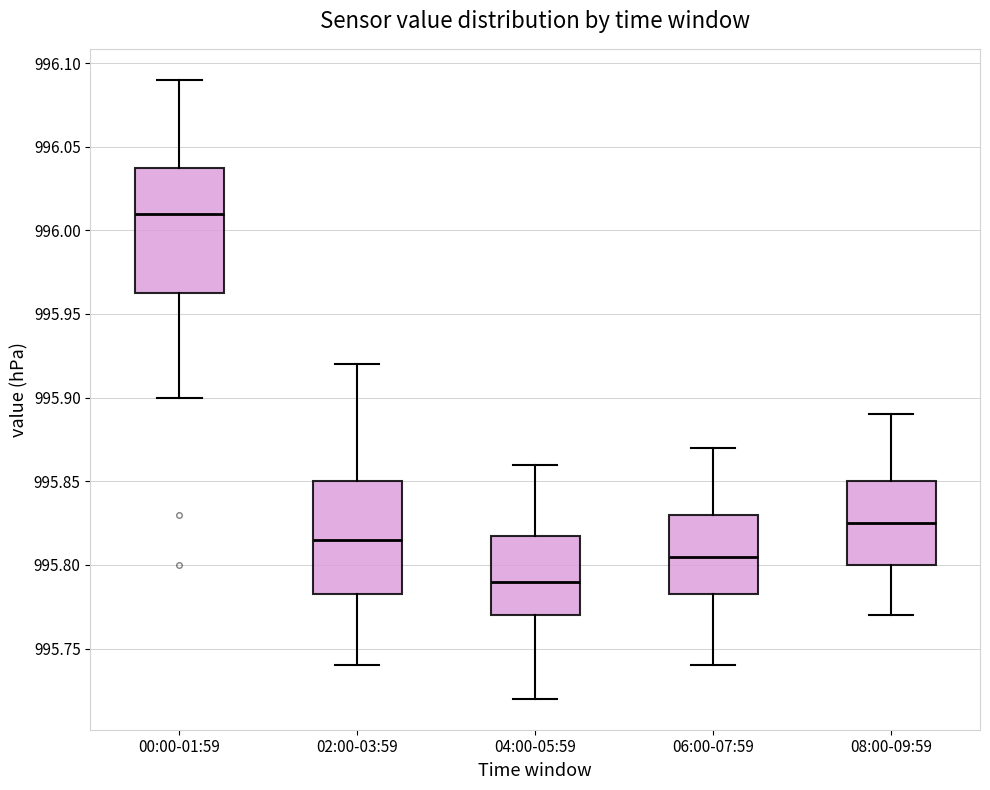

Comparing the boxes themselves (not the whiskers), which one is the tallest?

00:00-01:59